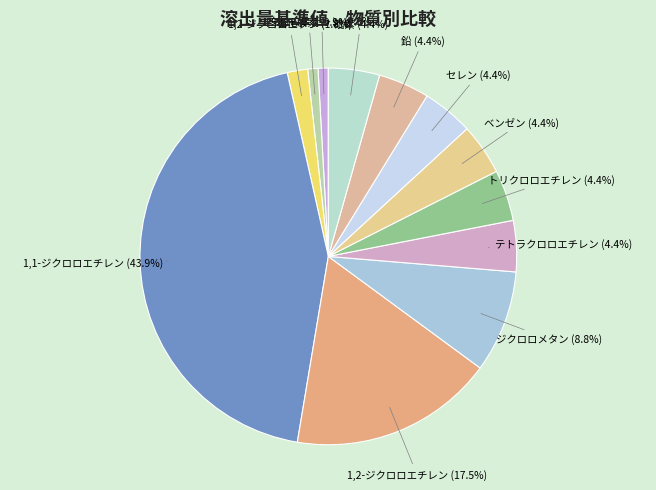

Is there a majority slice in this chart?

No